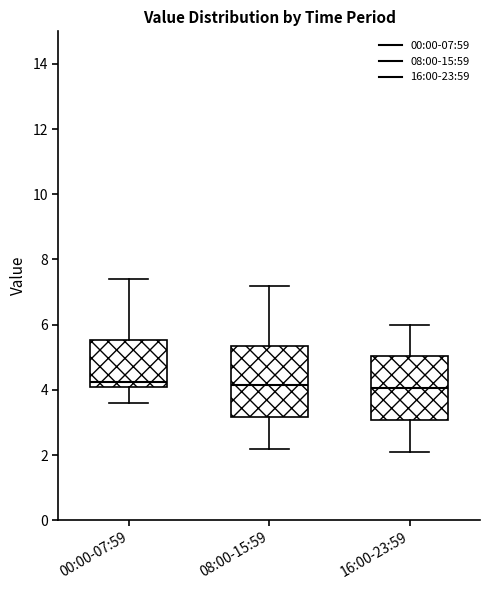

Reading left to right, transcribe this box plot: for each box, give where its median line is, the range the box spans, and where its two whiskers end, as read against the y-axis. The values are not printed on the chart, so give them approximately, as read against the axis.

00:00-07:59: median 4.2 (just above the box's lower edge), box 4.2 to 5.6, whiskers 3.6 to 7.4
08:00-15:59: median 4.2, box 3.2 to 5.4, whiskers 2.2 to 7.2
16:00-23:59: median 4.0, box 3.0 to 5.0, whiskers 2.2 to 6.0